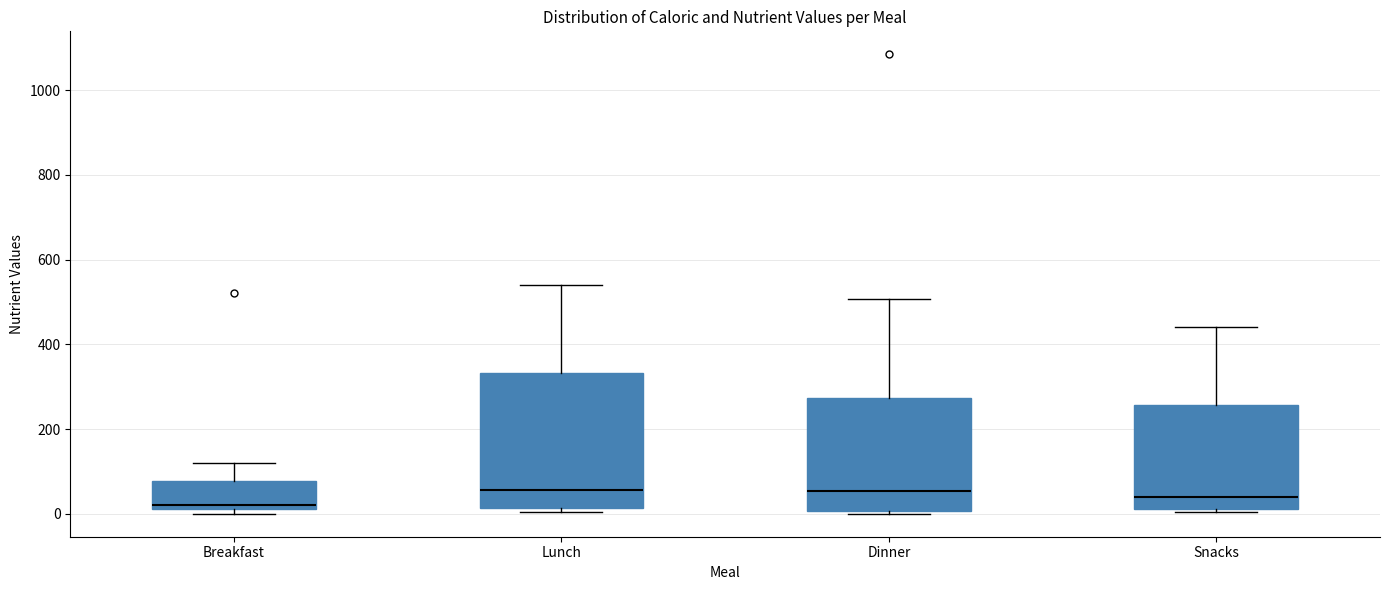

Reading left to right, transcribe this box plot: for each box, give where its median line is, the range the box spans, and where its two whiskers end, as read against the y-axis. The values are not printed on the chart, so give them approximately, as read against the axis.

Breakfast: median 20 (just above the box's lower edge), box 20 to 80, whiskers 0 to 120
Lunch: median 60, box 20 to 340, whiskers 0 to 540
Dinner: median 60, box 0 to 280, whiskers 0 (just below the box's lower edge) to 500
Snacks: median 40, box 20 to 260, whiskers 0 to 440